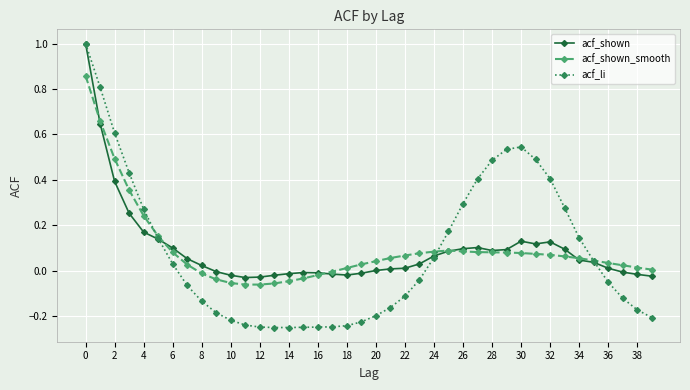

True or false: acf_shown has more than 1 points higher than both neighbors.

True